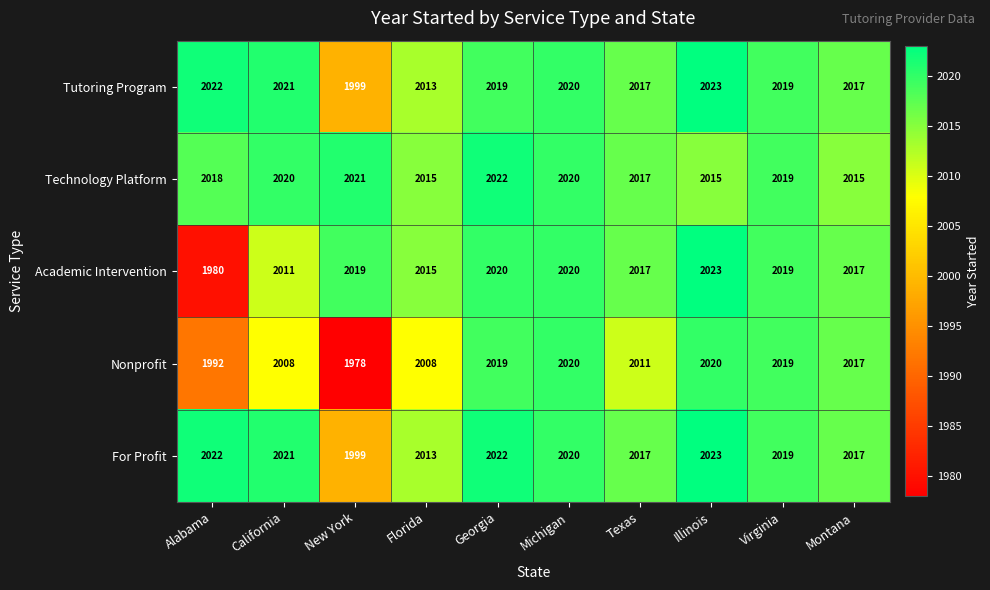

At which category does the chart reach its peak across all series?

Illinois